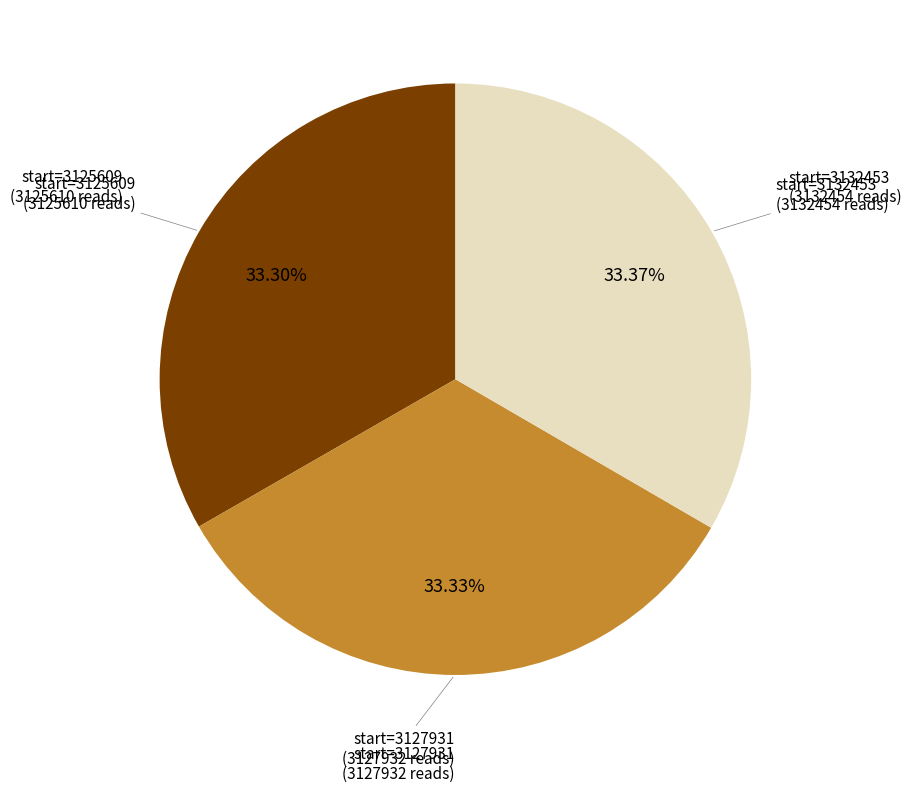

Is there any slice that represents more than half of the pie?

No